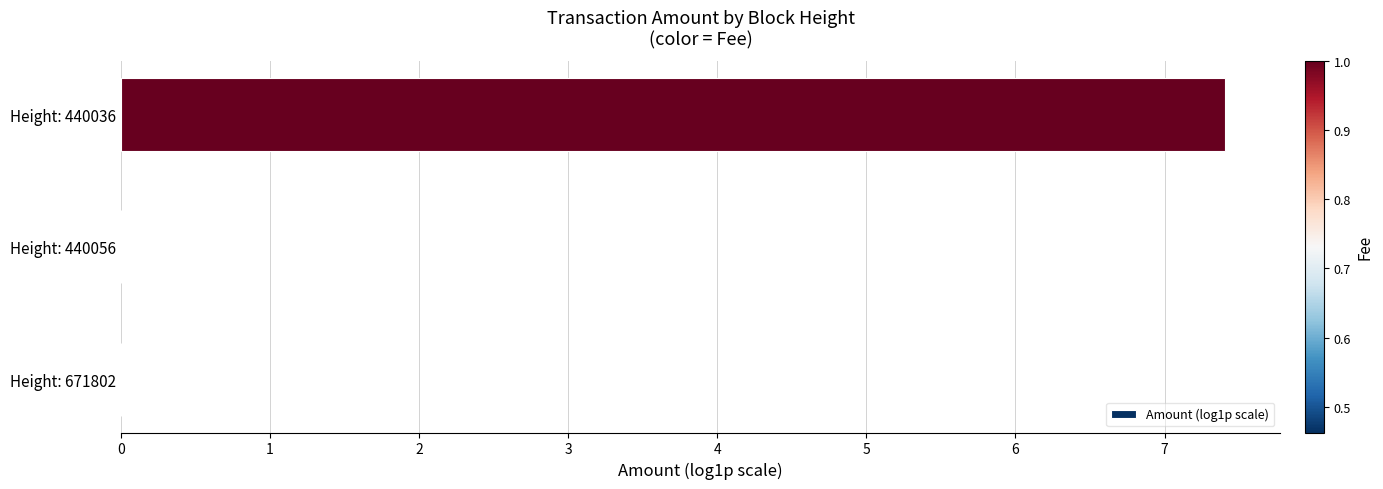

Which label corresponds to the largest value in the chart?

Height: 440036